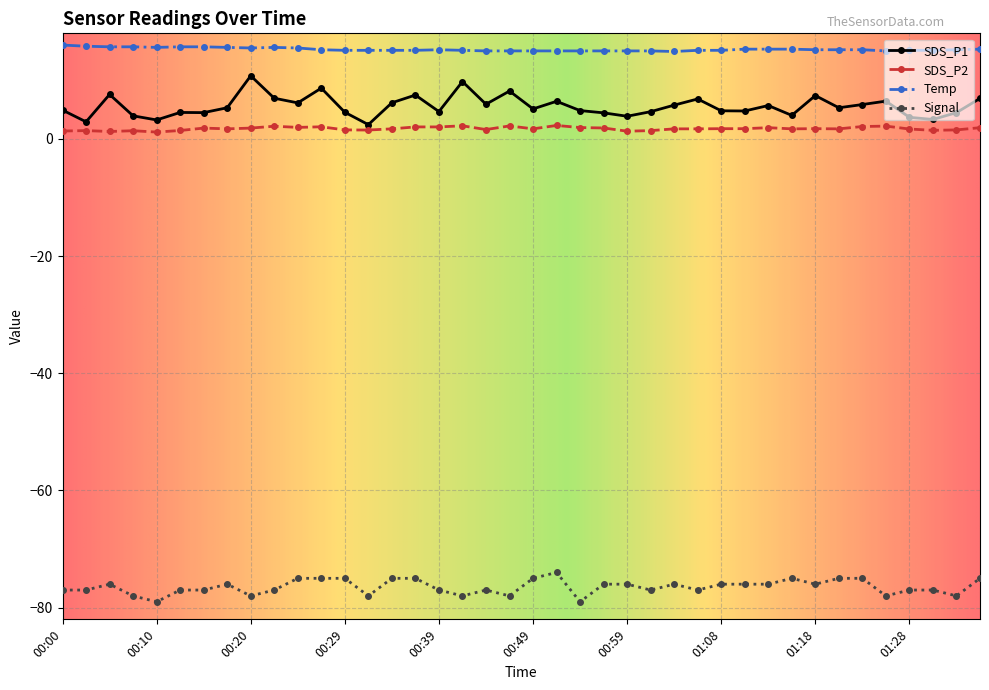

What is the highest value of the SDS_P2 series?

2.3